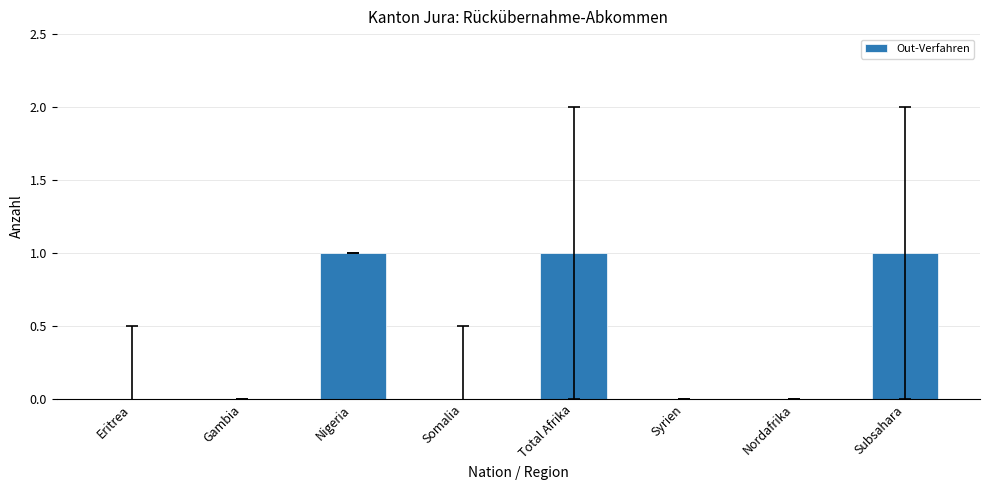

The value at Somalia is 0. True or false?

True